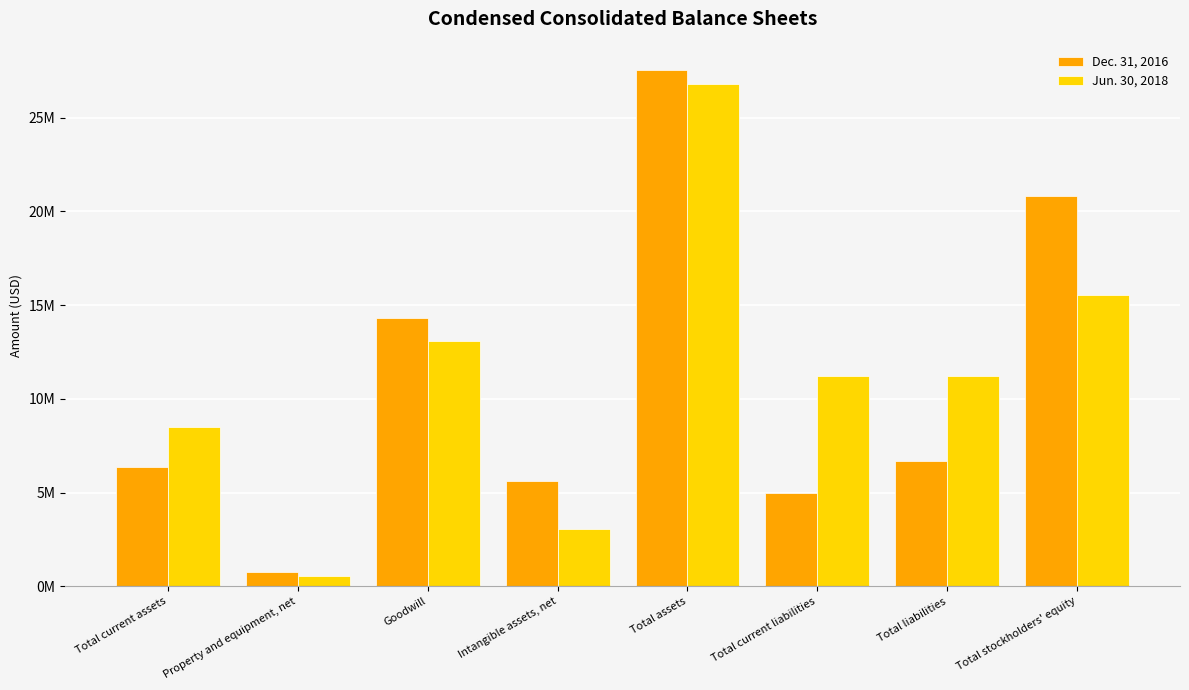

True or false: Jun. 30, 2018 has a value of 3764173 at Total stockholders' equity.

False